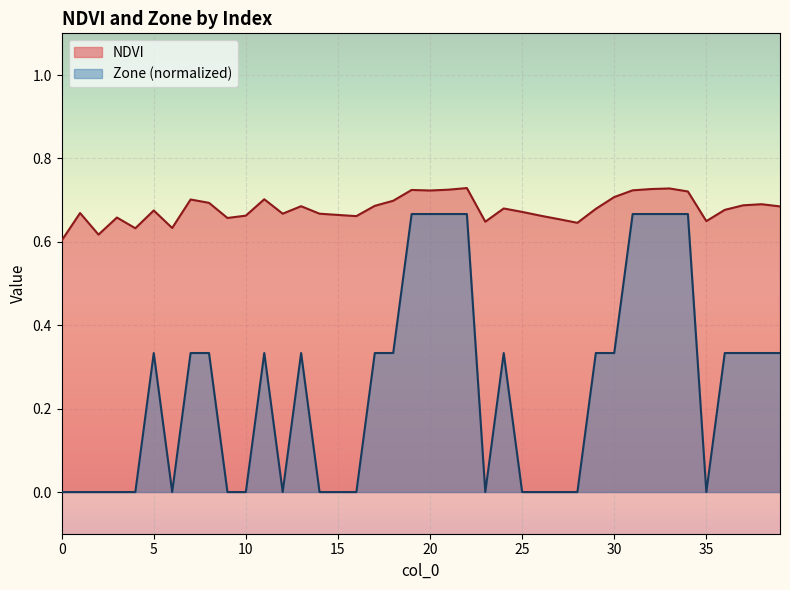

Which series has the largest total across all categories?

NDVI